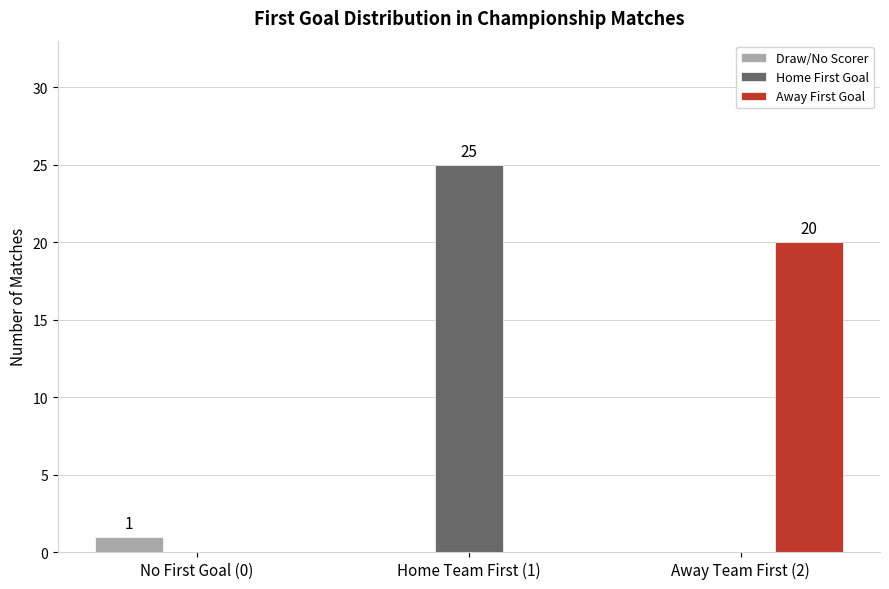

Which series has the largest total across all categories?

Home First Goal